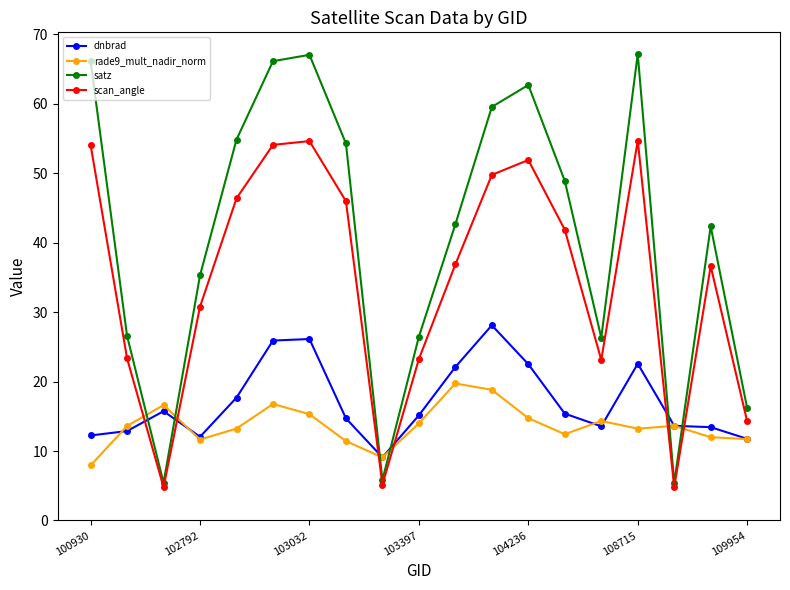

What is the value of the dnbrad point at the 5th from the left?

17.7